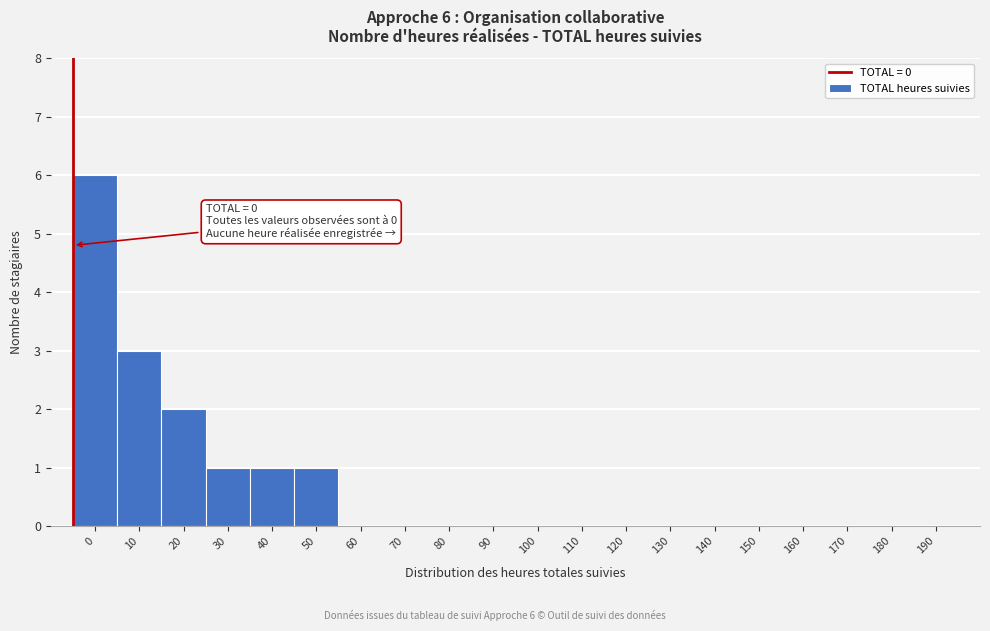

Reading left to right, what are all the values shown in this chart?

0=6	10=3	20=2	30=1	40=1	50=1	60=0	70=0	80=0	90=0	100=0	110=0	120=0	130=0	140=0	150=0	160=0	170=0	180=0	190=0